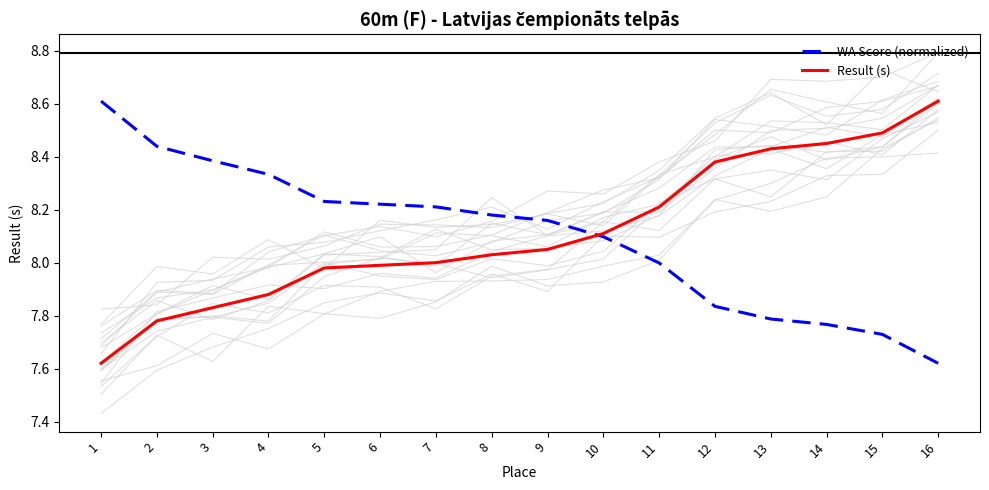

How many lines are shown in the chart?

2